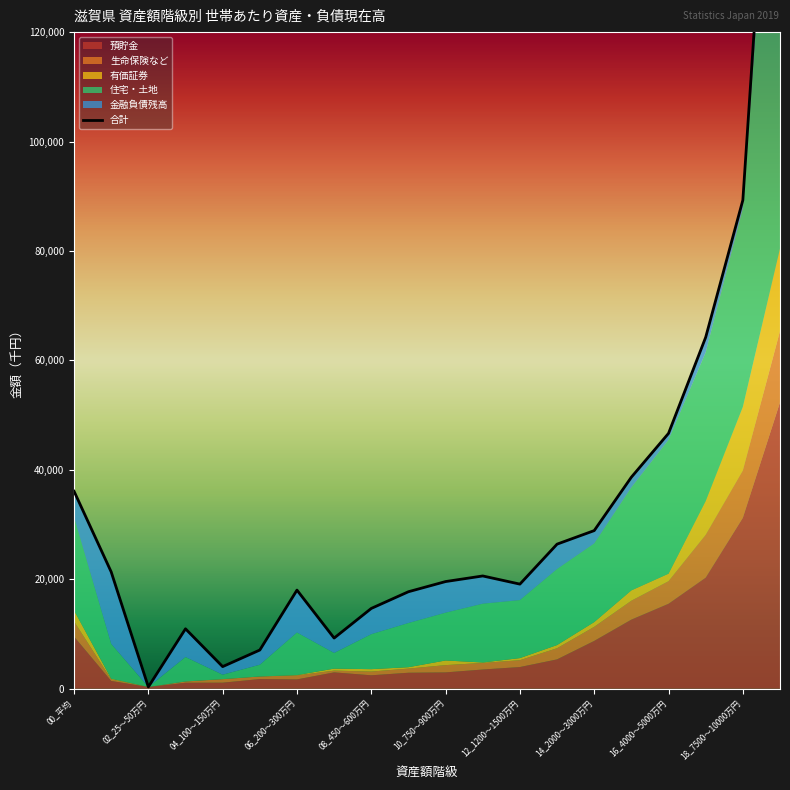

What position from the right is 14_2000～3000万円?

6